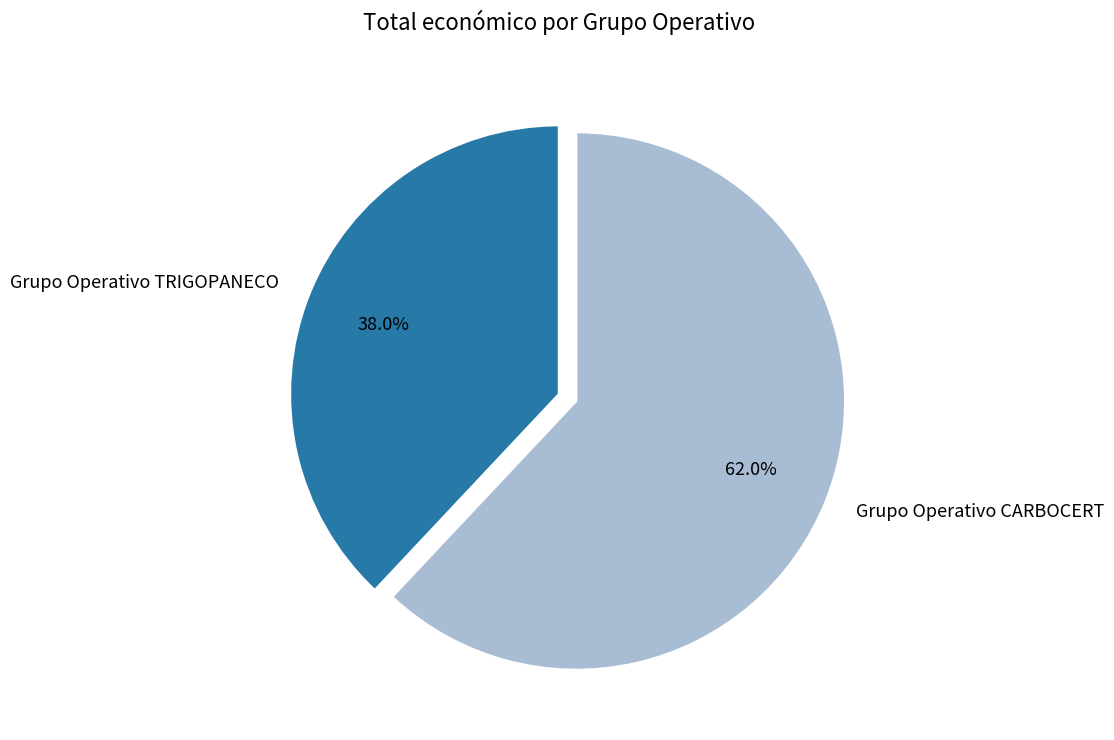

Is it true that Grupo Operativo TRIGOPANECO is 33% of the pie?

False